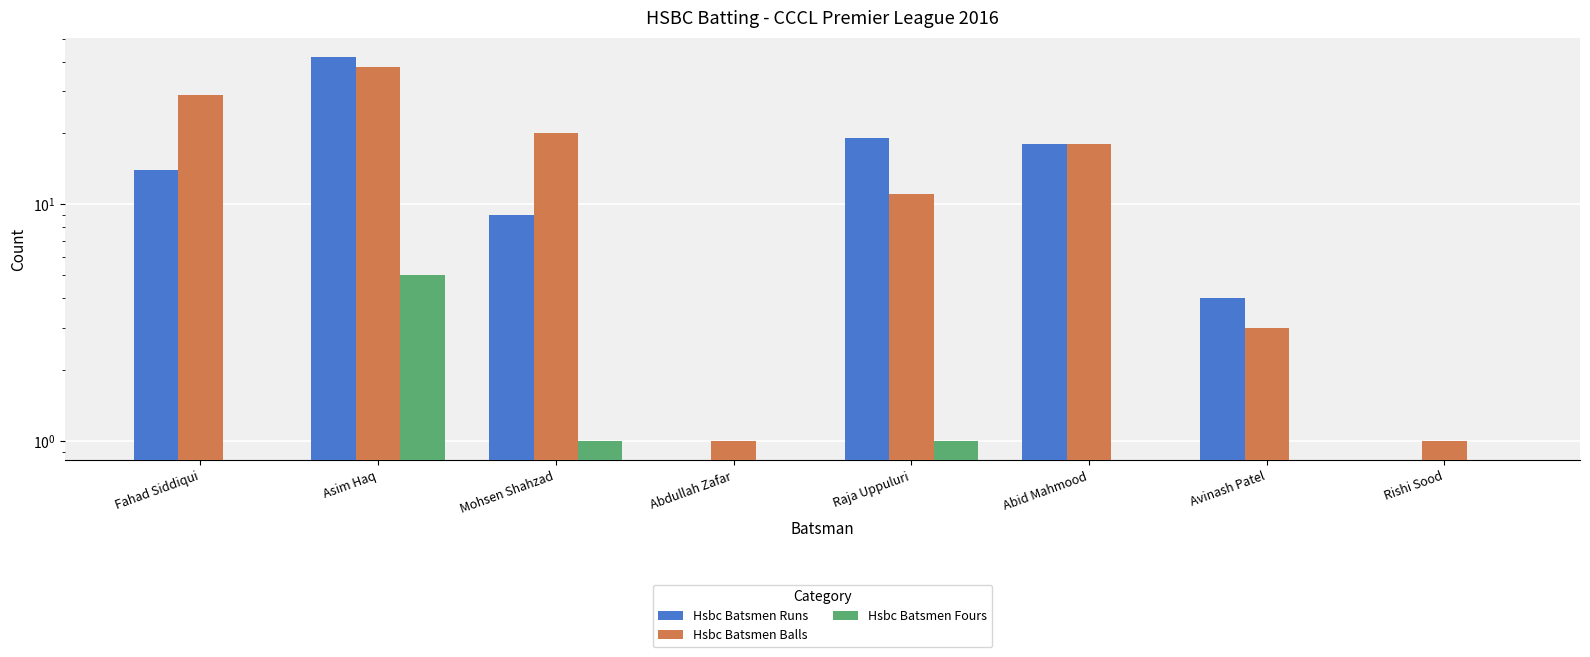

The value of Hsbc Batsmen Balls at Abid Mahmood is 18. True or false?

True